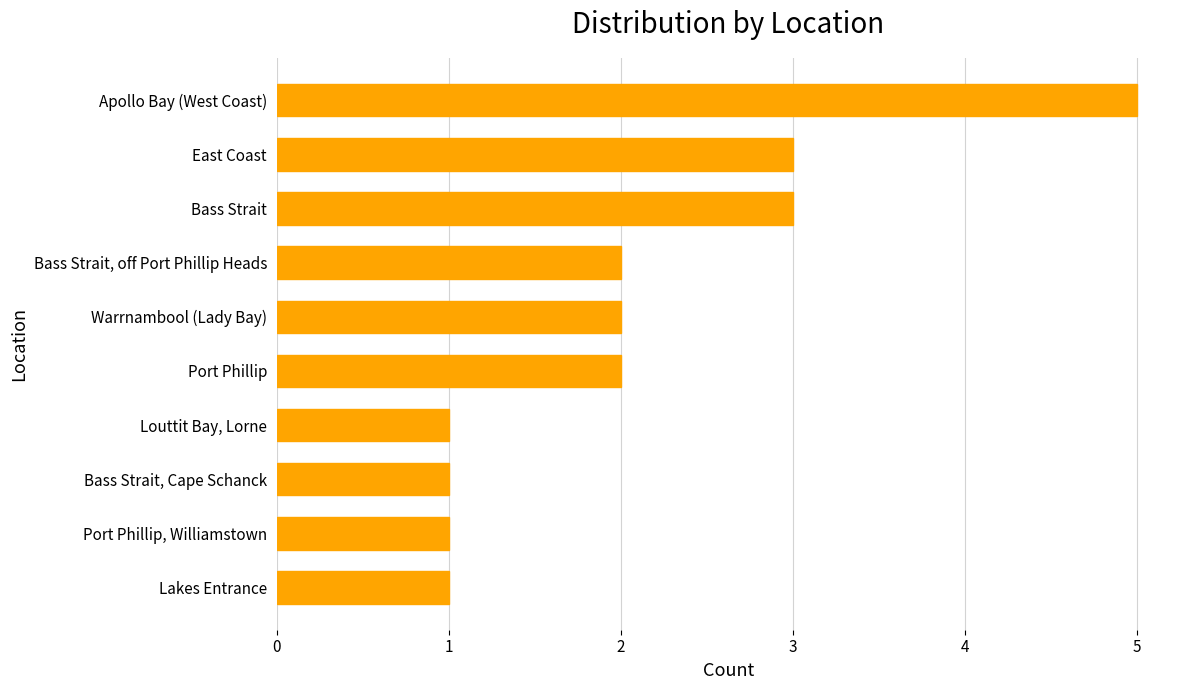

What is the maximum value shown in the chart?

5